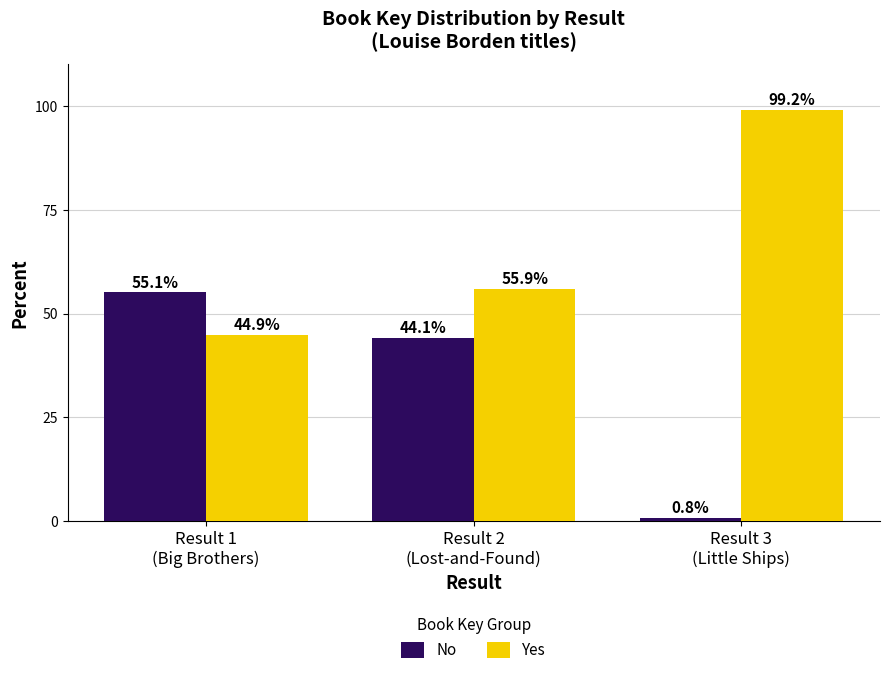

How many bars are there in each group?

2